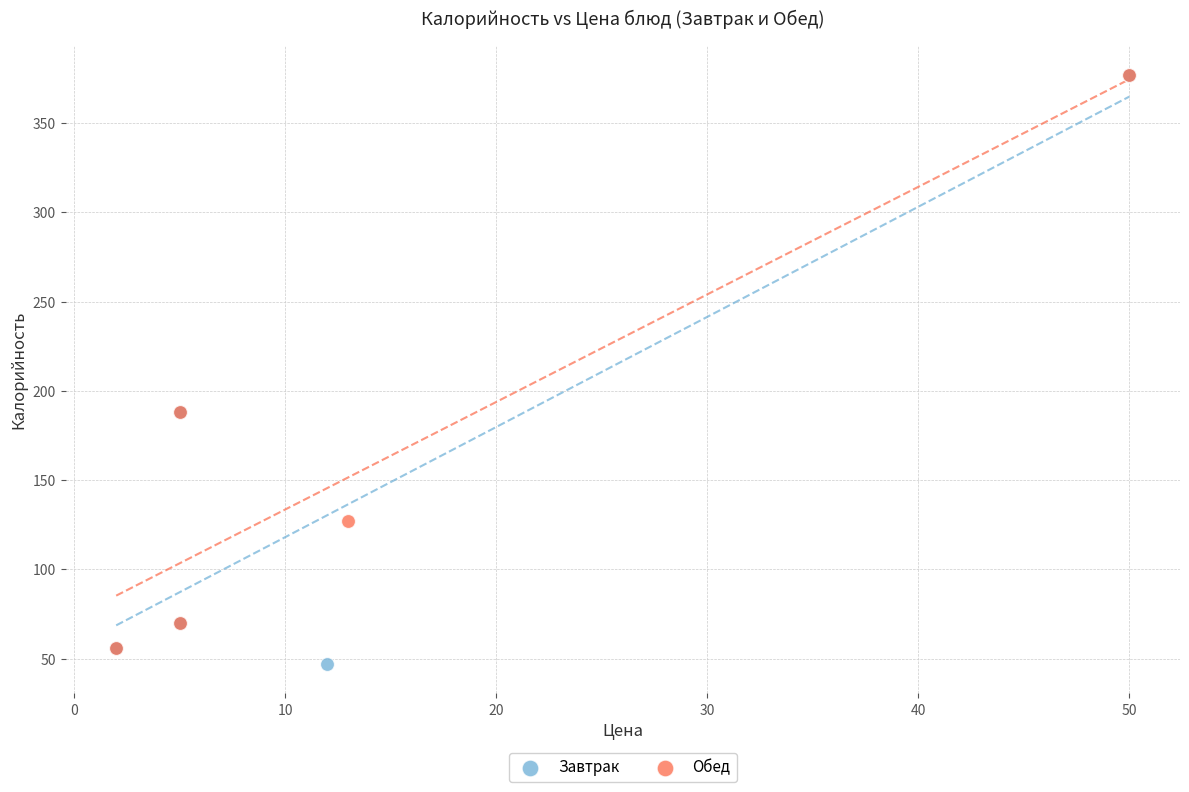

Which series has the largest Y range (max minus min)?

Завтрак